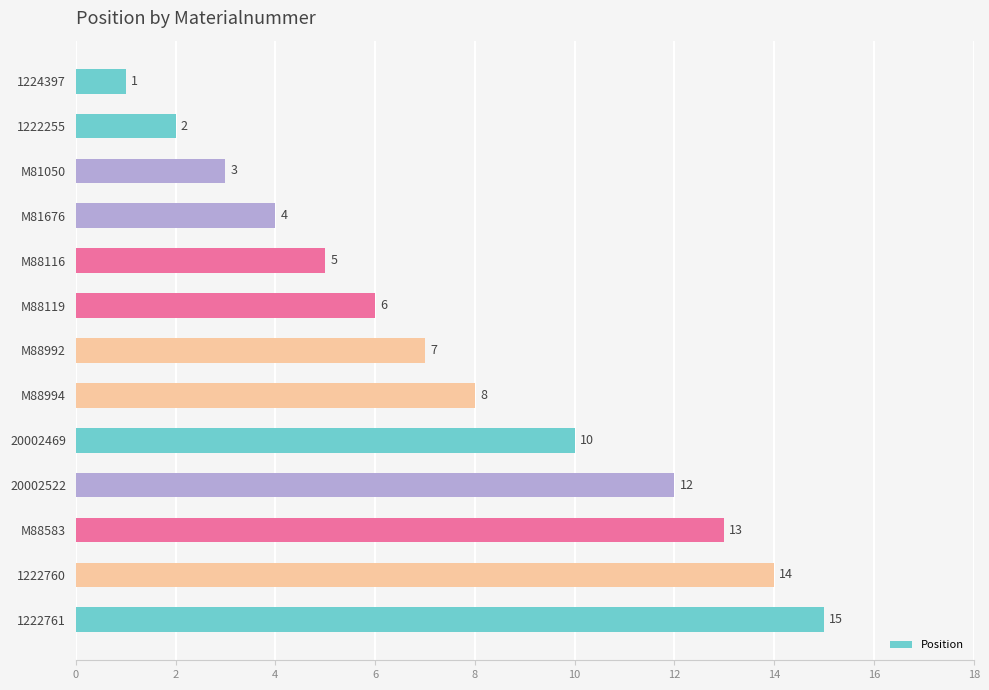

What is the label of the 7th bar from the bottom?

M88992